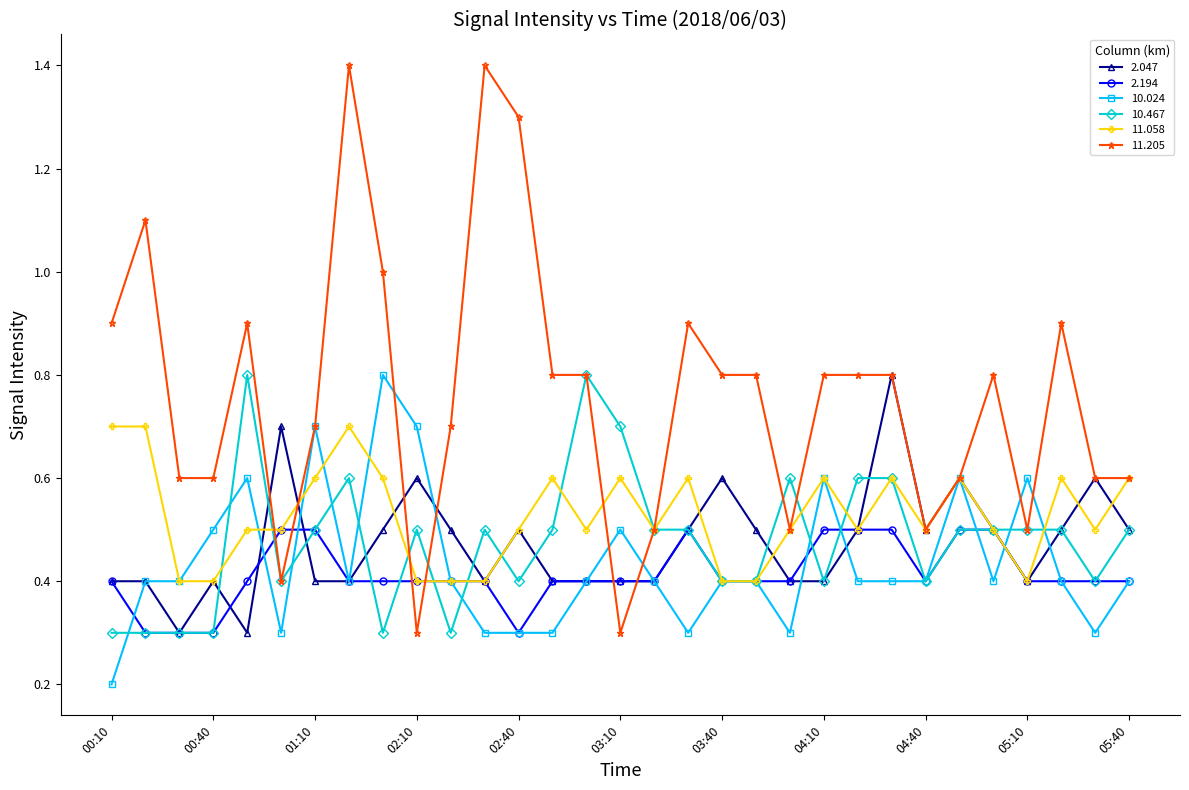

Which series has the largest total across all categories?

11.205